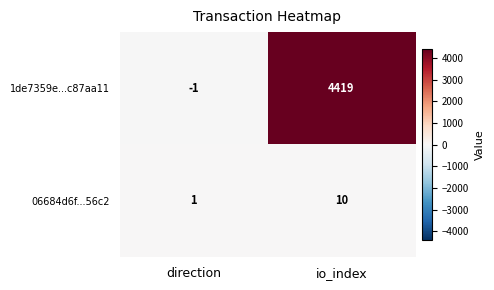

Which category has the highest value across all series?

io_index